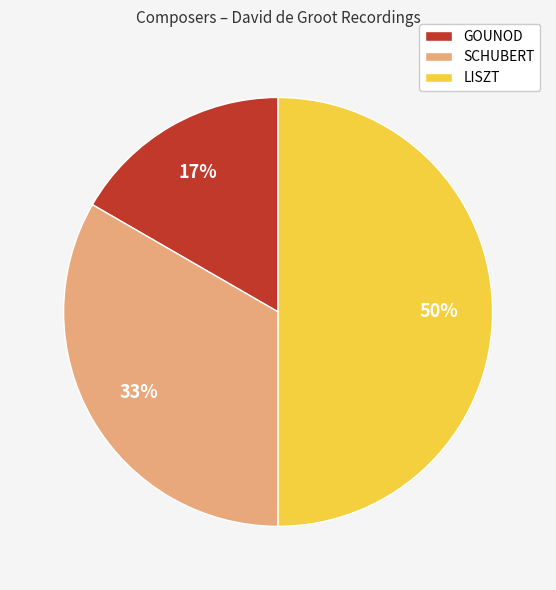

Is GOUNOD the majority of the pie?

No